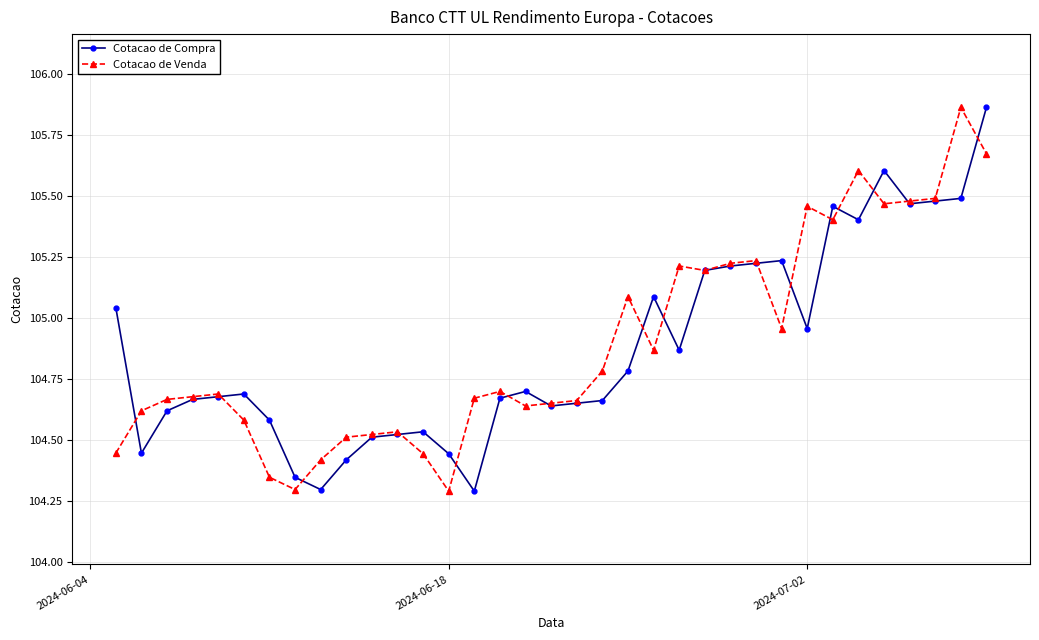

True or false: Cotacao de Compra has more than 0 points higher than both neighbors.

True